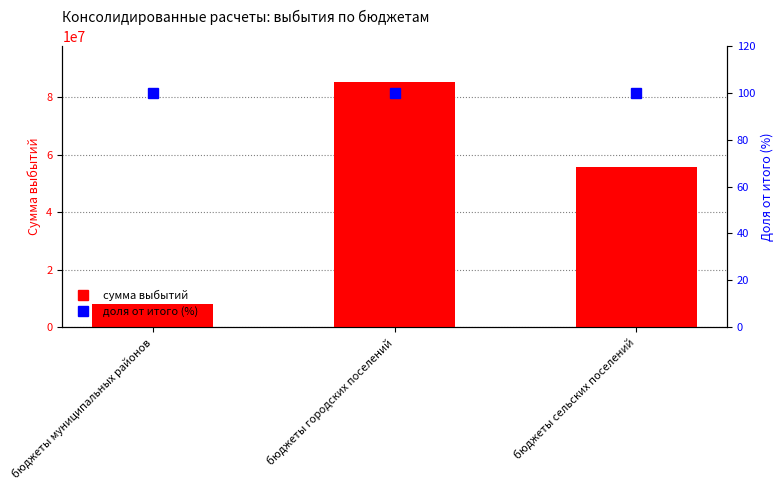

How many values in the сумма выбытий series exceed 55565452?

2